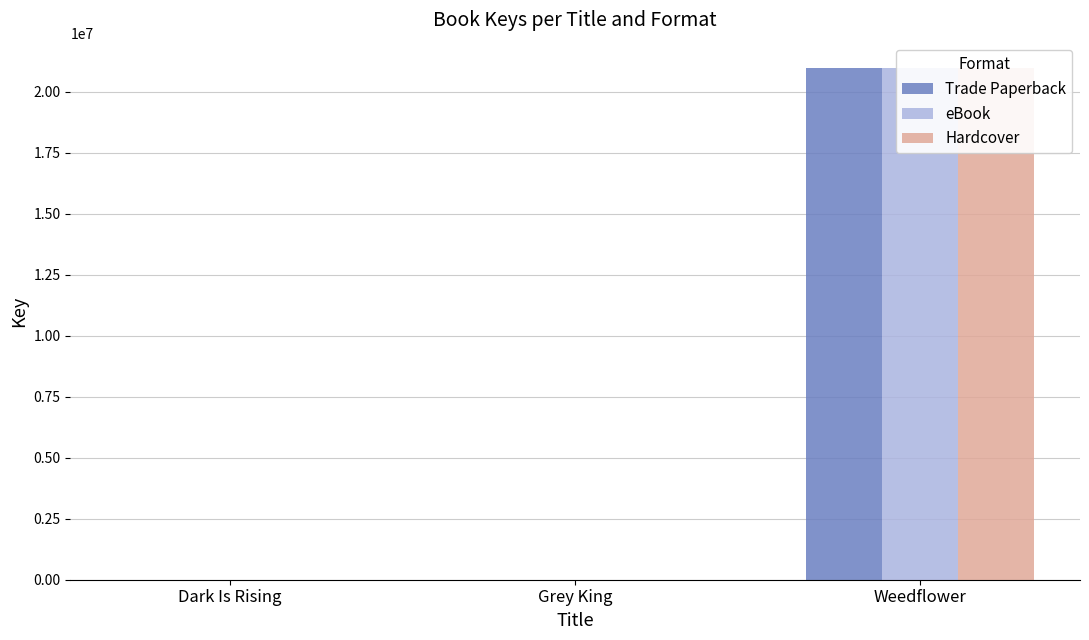

Does the chart contain stacked bars?

No